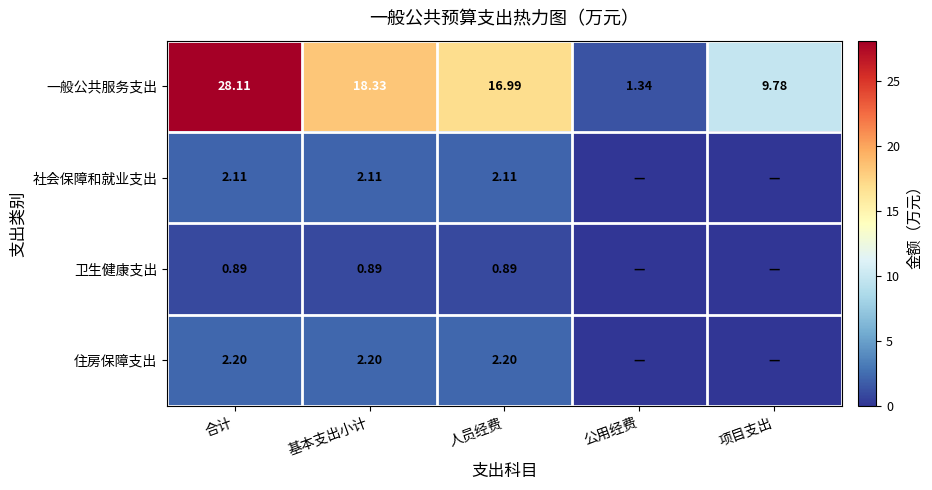

List the labels in order of 一般公共服务支出 value, largest first.

合计, 基本支出小计, 人员经费, 项目支出, 公用经费